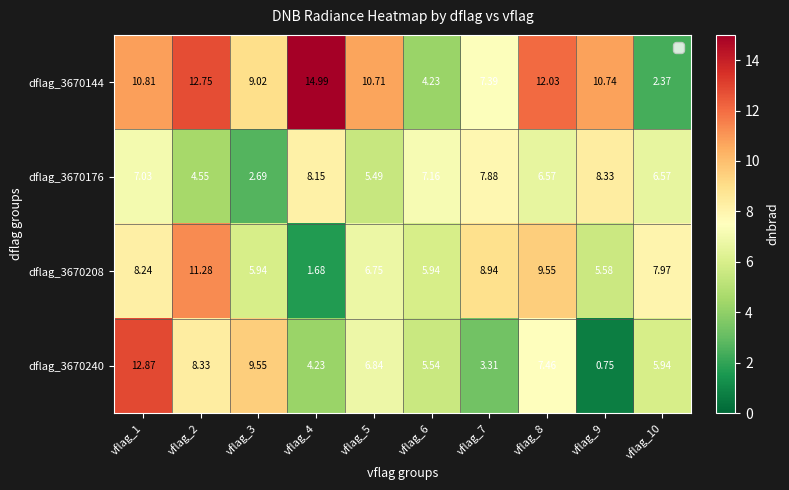

How many data points in dflag_3670176 are above 7?

5